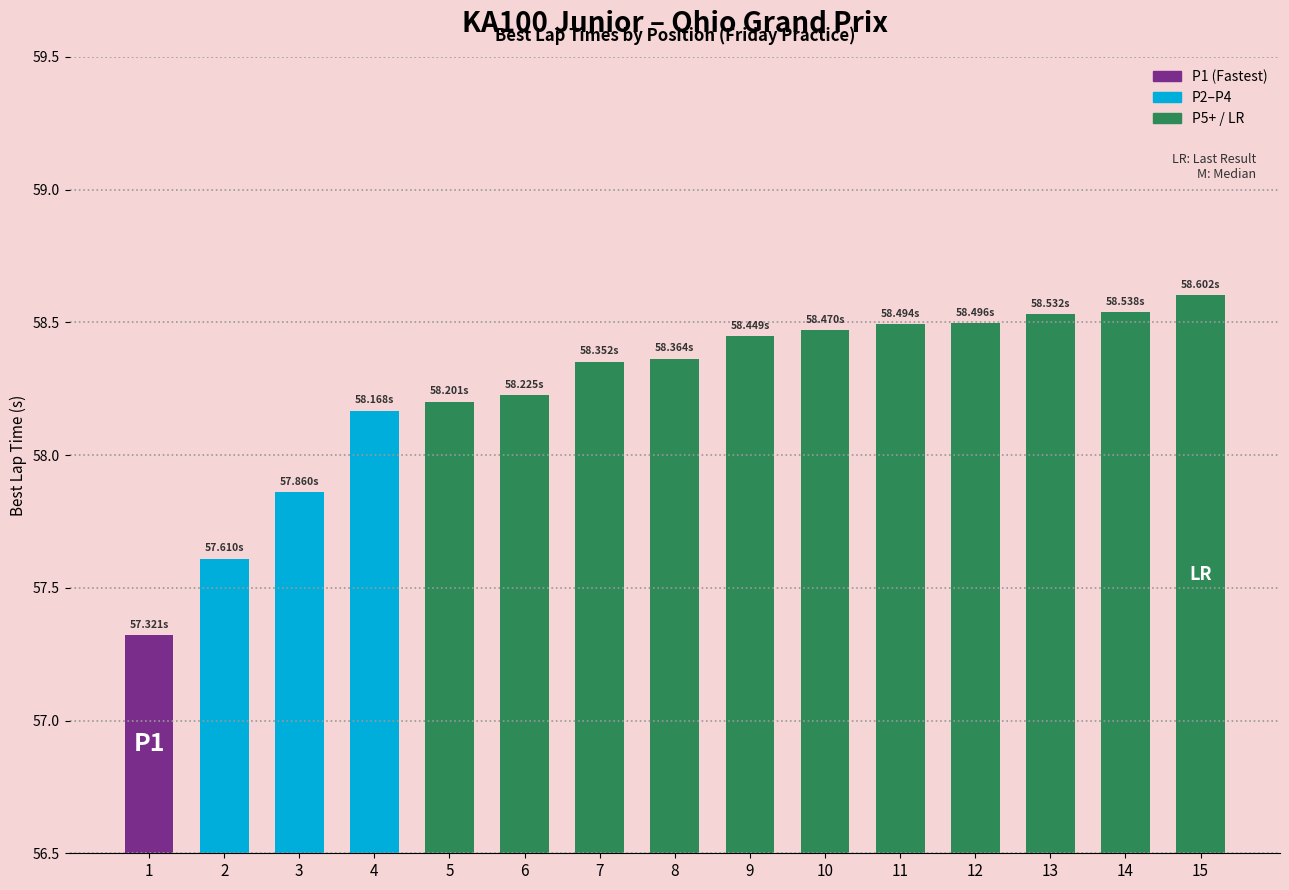

Approximately how many times larger is the value at 5 compared to 11?

1.0